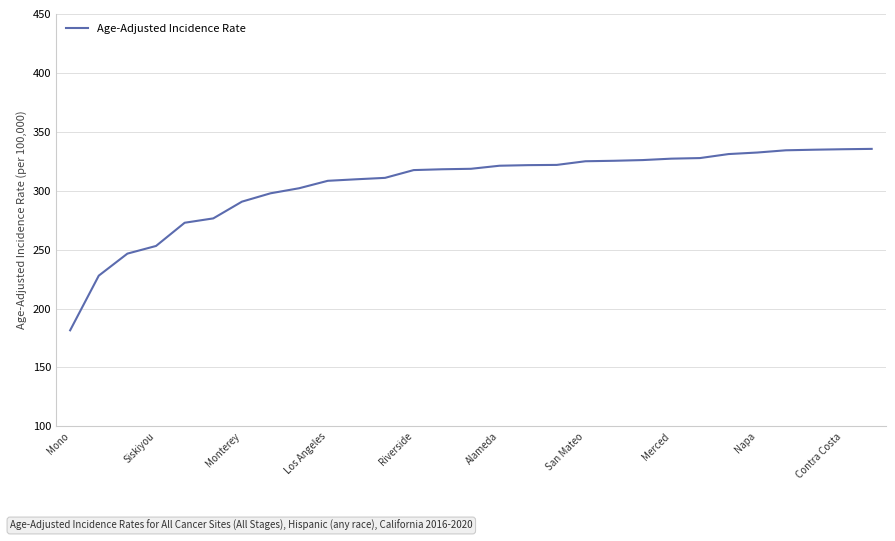

What is the greatest value displayed?

335.5